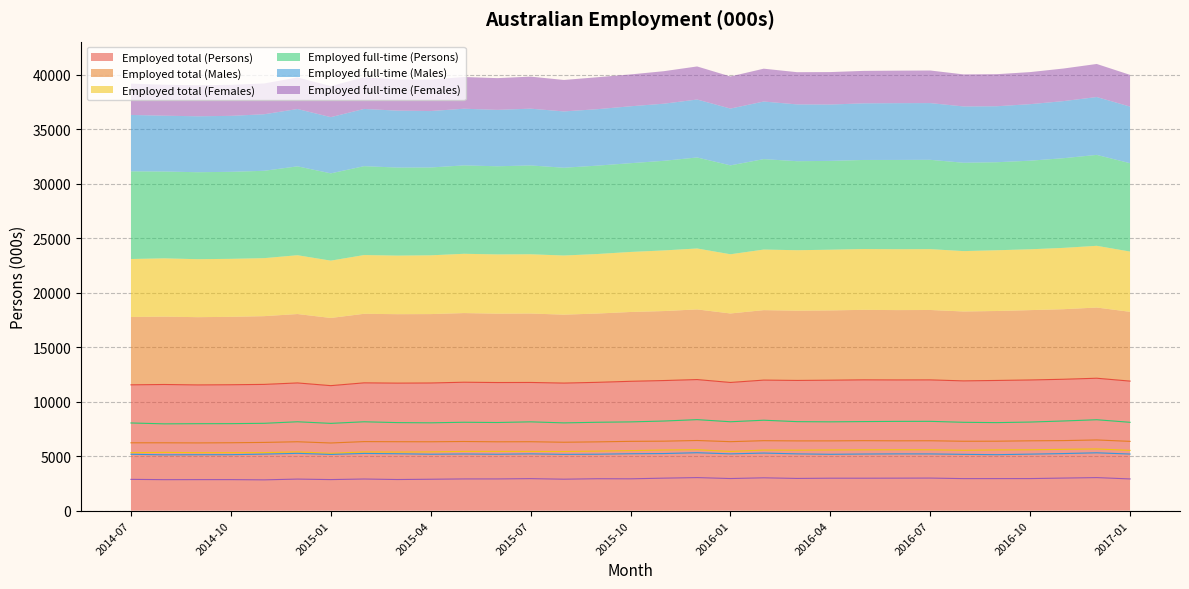

What is the label of the 15th point from the left?

2015-09